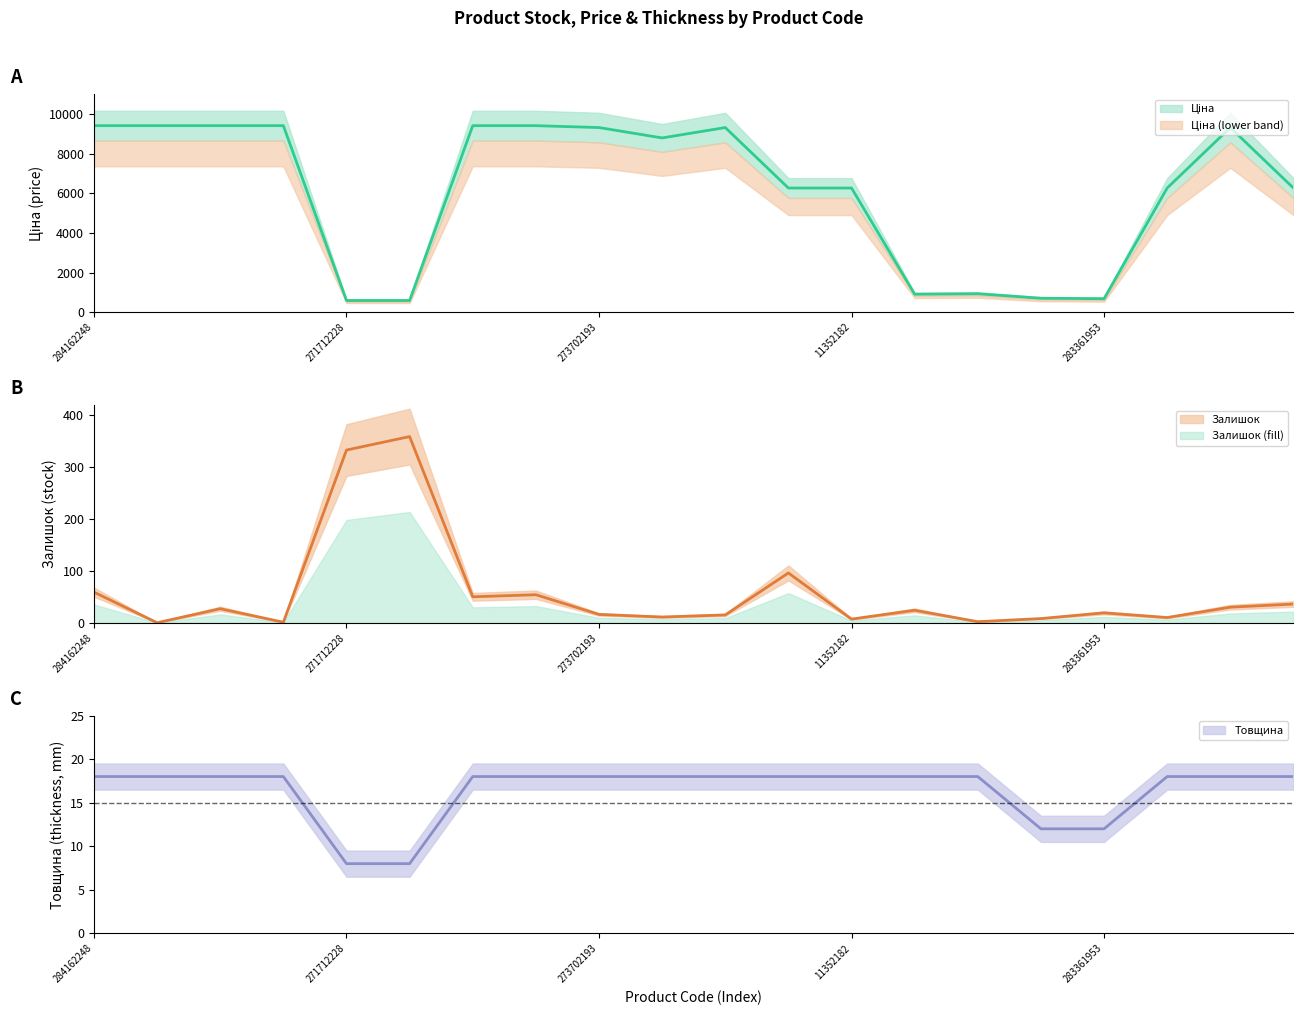

True or false: Ціна has more than 0 interior local peaks.

True